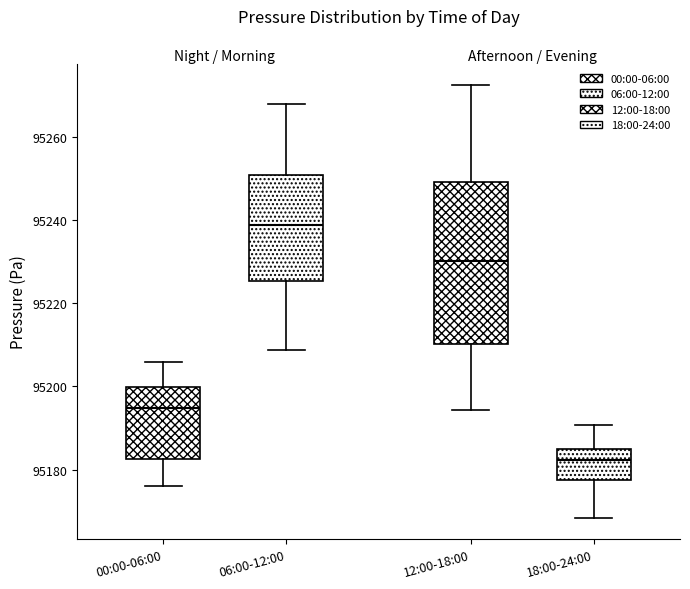

Where does the lower whisker of the box for 00:00-06:00 end on the y-axis? The values are not printed on the chart, so give them approximately, as read against the axis.

95176